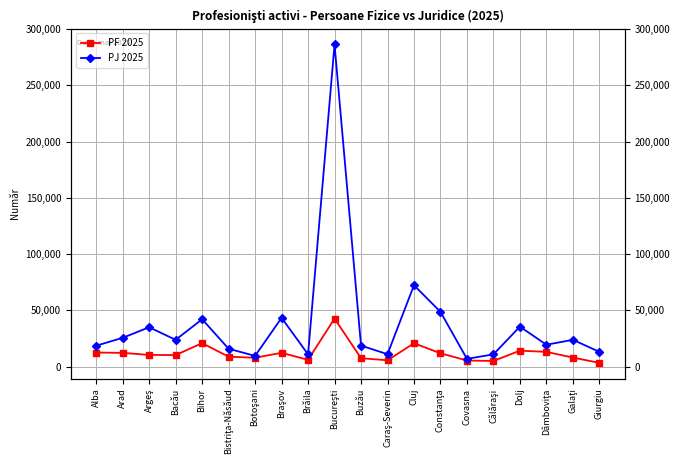

At how many categories does at least one series exceed 206471?

1